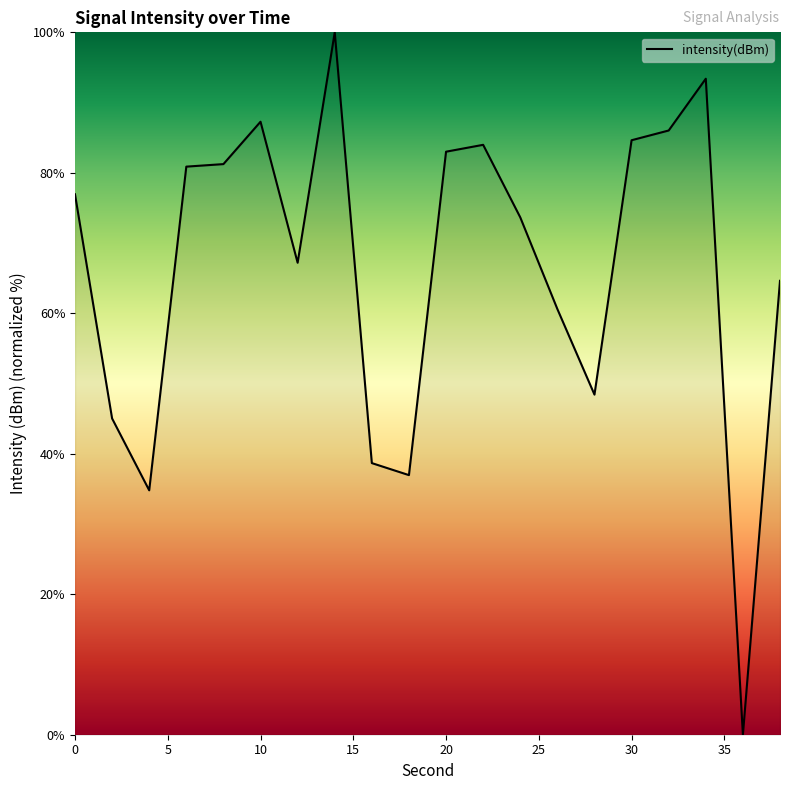

What is the difference between the maximum and minimum values?

100.0